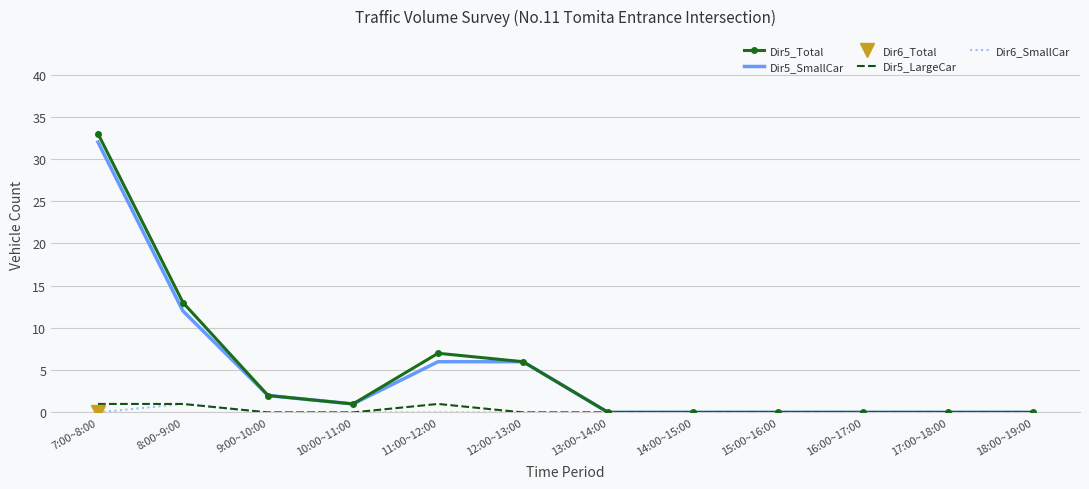

How many lines are shown in the chart?

4